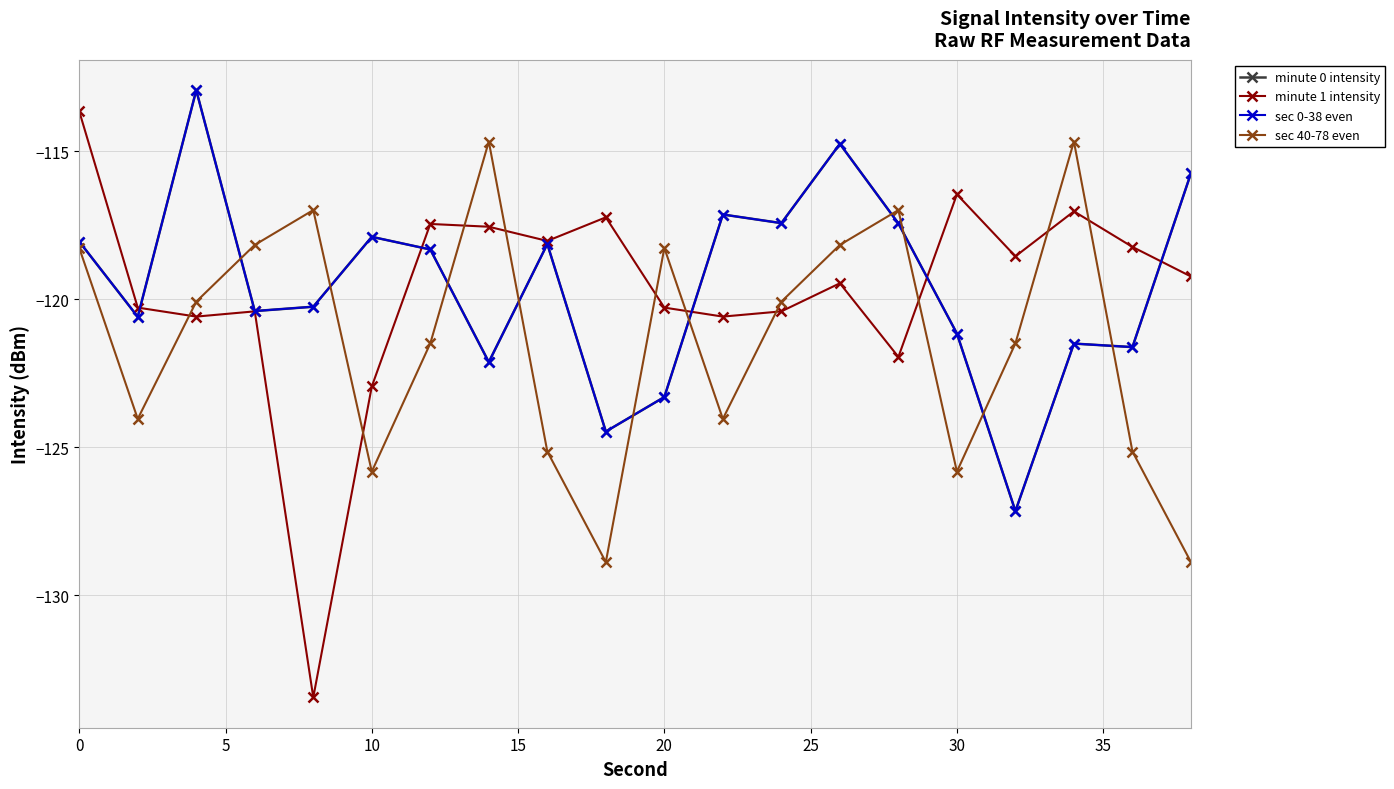

What is the value of the minute 1 intensity point at the 5th from the left?

-133.5